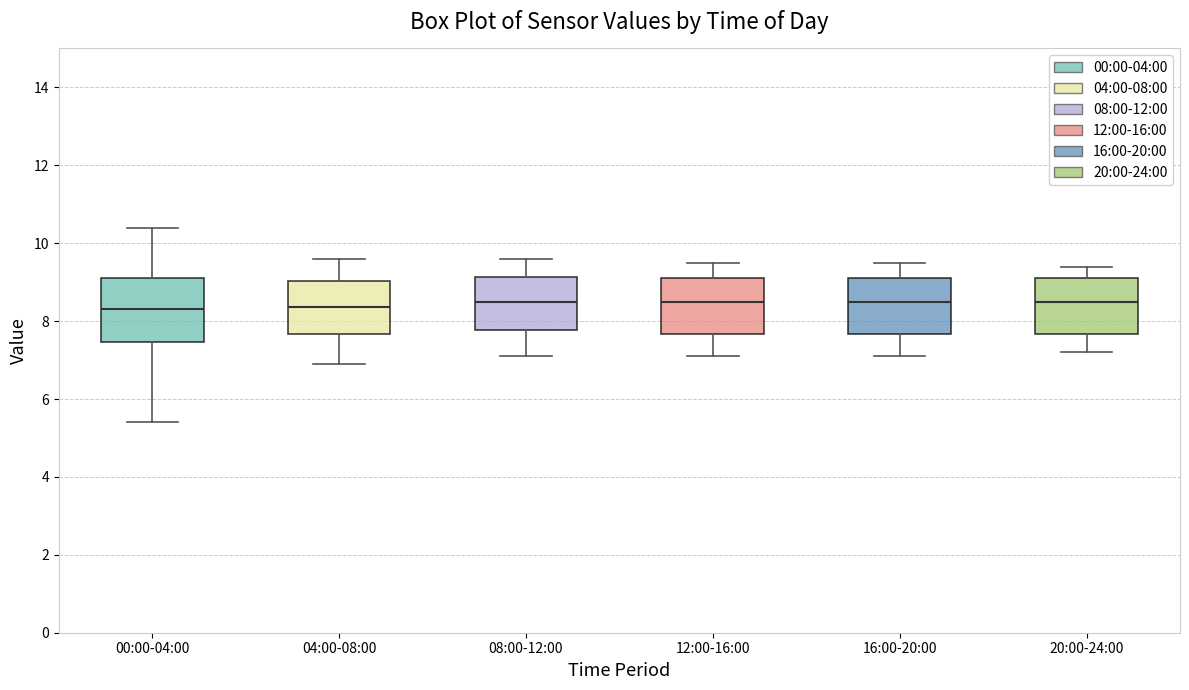

Reading left to right, read every box against the y-axis: the position of its median line, the range the box covers, and the ends of its whiskers. The values are not printed on the chart, so give them approximately, as read against the axis.

00:00-04:00: median 8.4, box 7.4 to 9.2, whiskers 5.4 to 10.4
04:00-08:00: median 8.4, box 7.6 to 9.0, whiskers 7.0 to 9.6
08:00-12:00: median 8.6, box 7.8 to 9.2, whiskers 7.2 to 9.6
12:00-16:00: median 8.6, box 7.6 to 9.2, whiskers 7.2 to 9.6
16:00-20:00: median 8.6, box 7.6 to 9.2, whiskers 7.2 to 9.6
20:00-24:00: median 8.6, box 7.6 to 9.2, whiskers 7.2 to 9.4